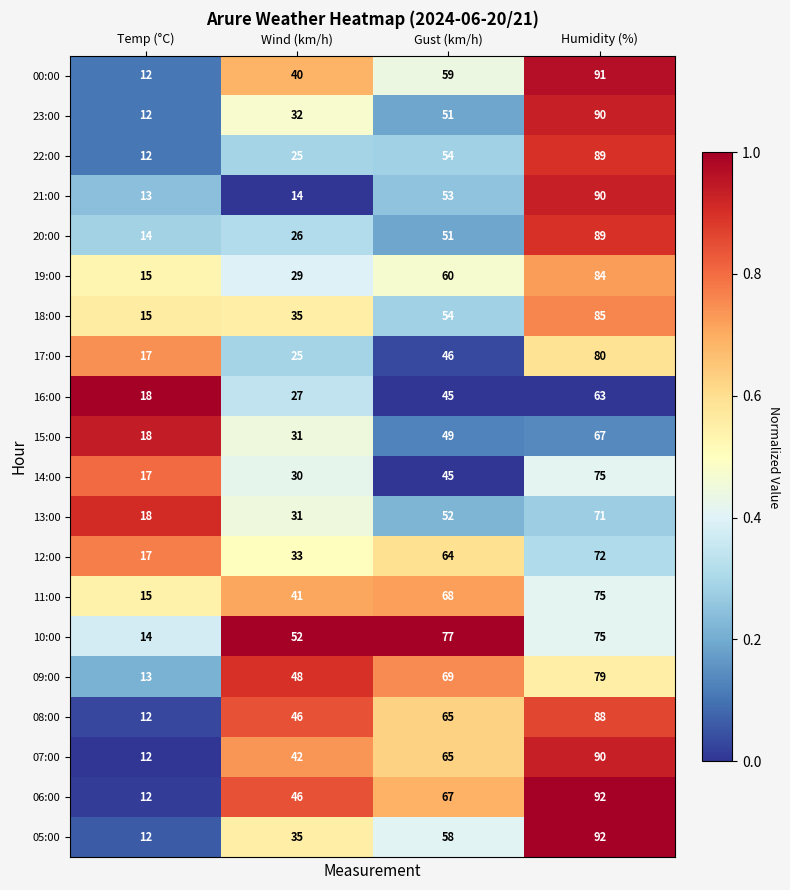

Is it true that 07:00 equals 6 at Temp (°C)?

False